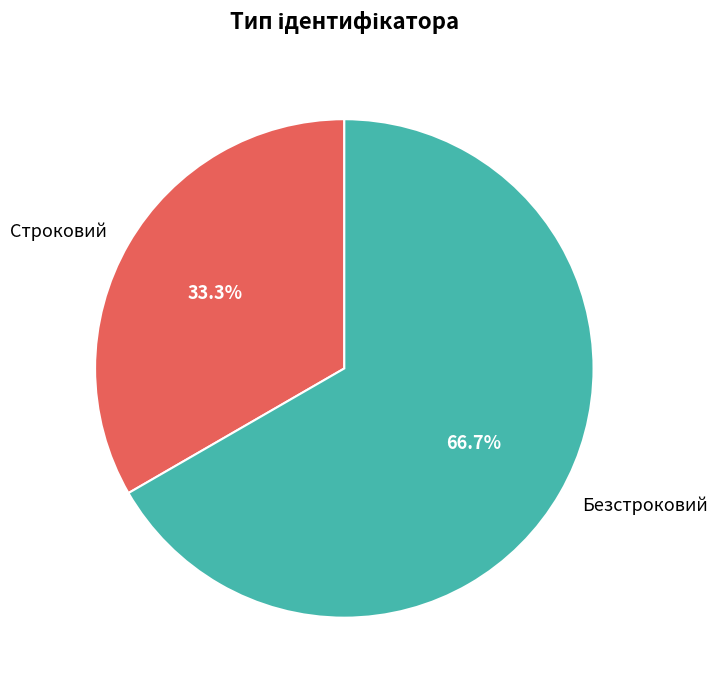

Does any single category account for the majority?

Yes